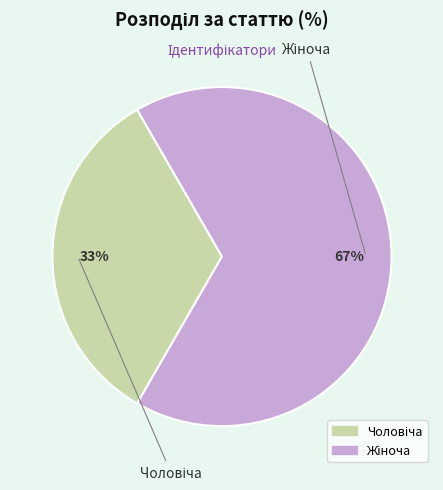

Is there any slice that represents more than half of the pie?

Yes